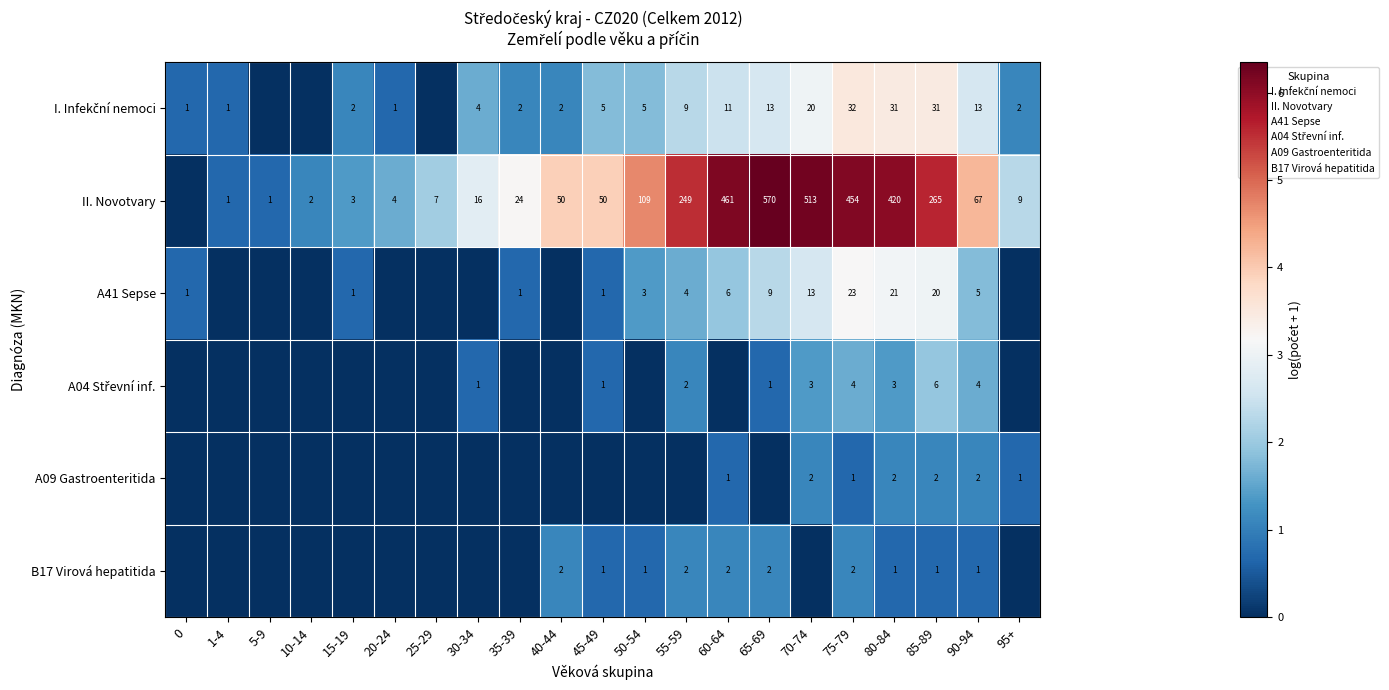

Between 85-89 and 55-59, which is larger?

85-89